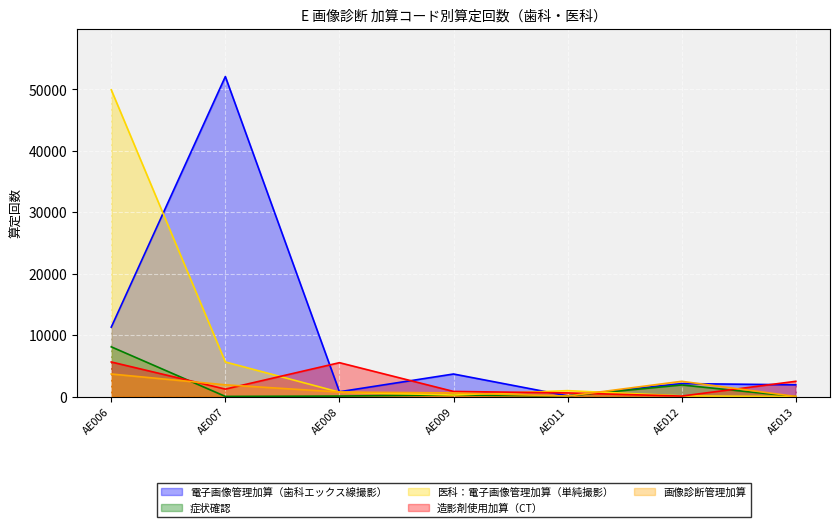

What is the value of the 造影剤使用加算（CT） point at the 7th from the left?

2486